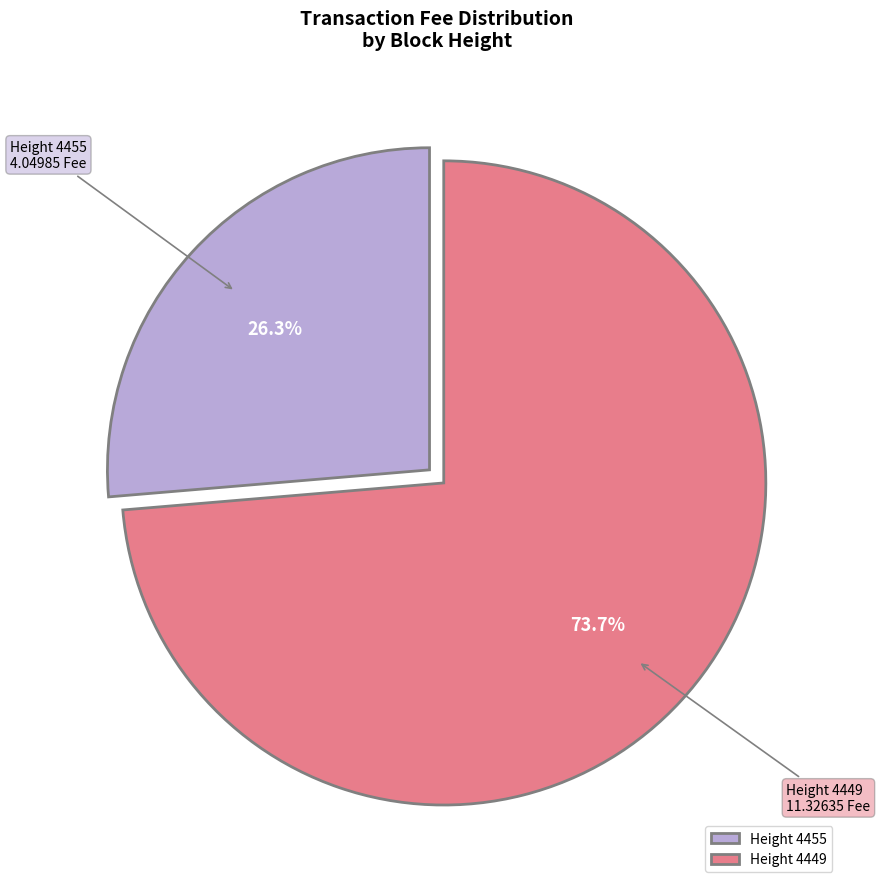

Rank the categories by value from lowest to highest.

Height 4455, Height 4449